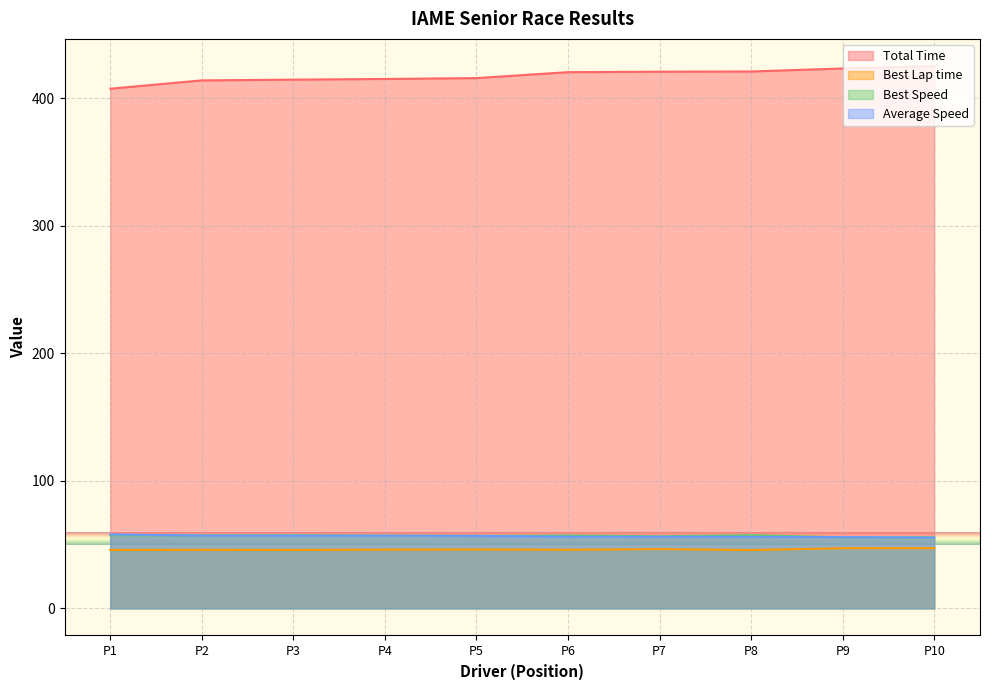

True or false: Total Time and Best Speed intersect in this chart.

False